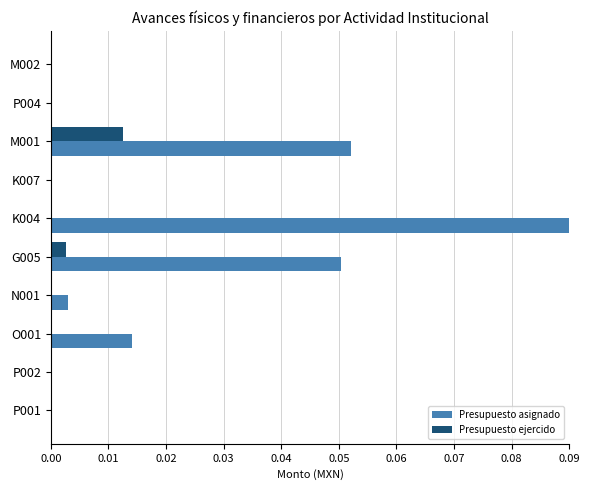

Which category has the highest value across all series?

K004